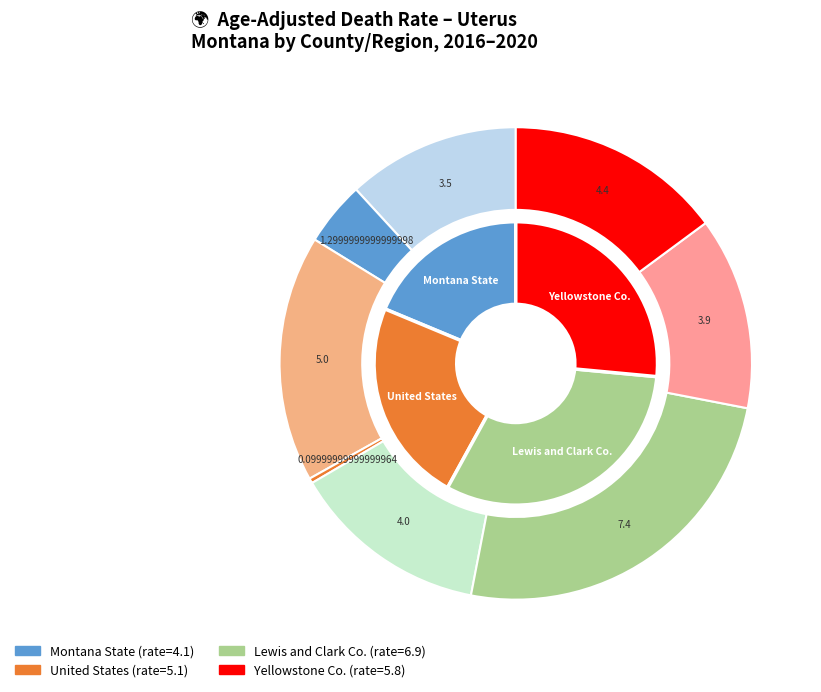

To the nearest percent, what percentage of the pie is Montana?

19%